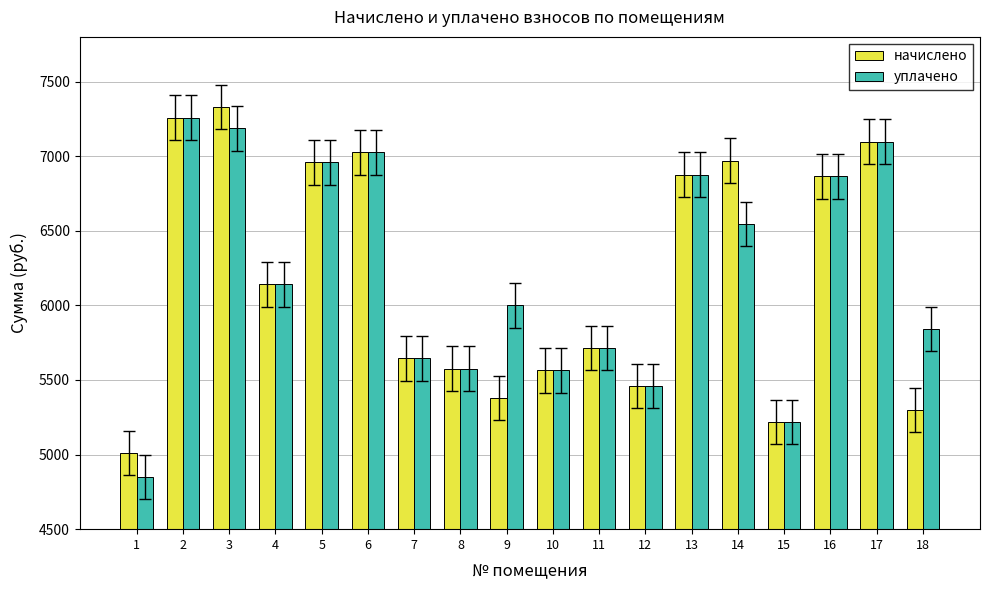

Is the value of начислено at 7 greater than the value of уплачено at 9?

No